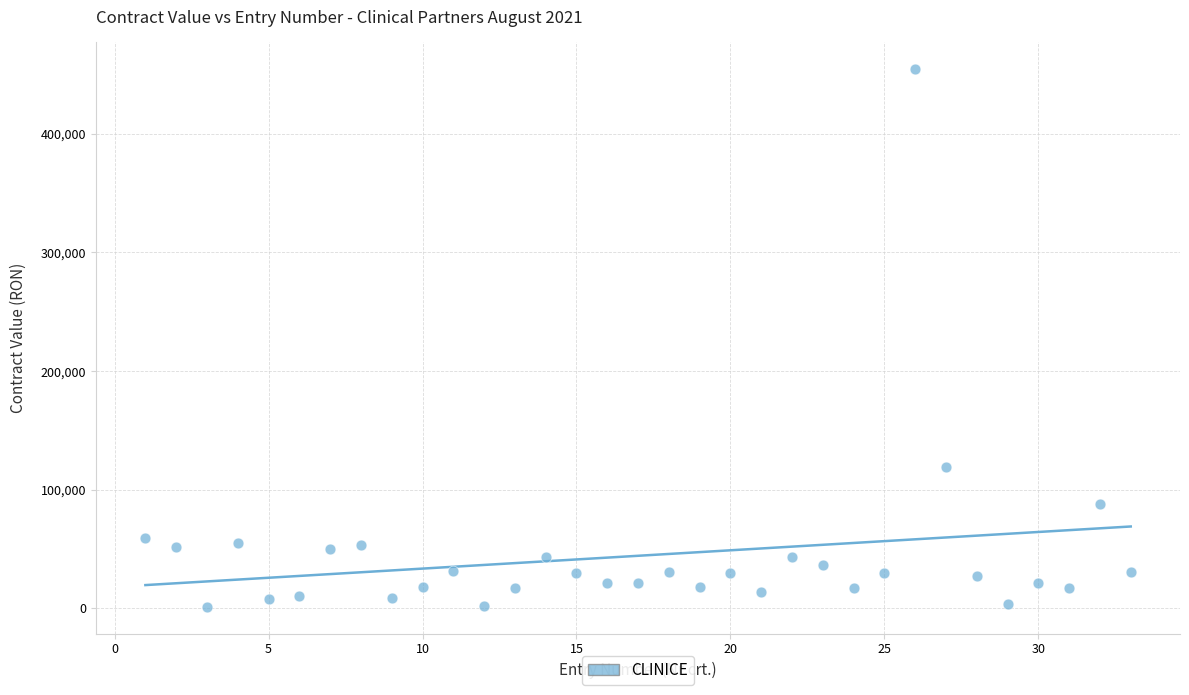

What is the range of Y values (max minus min)?

453112.8